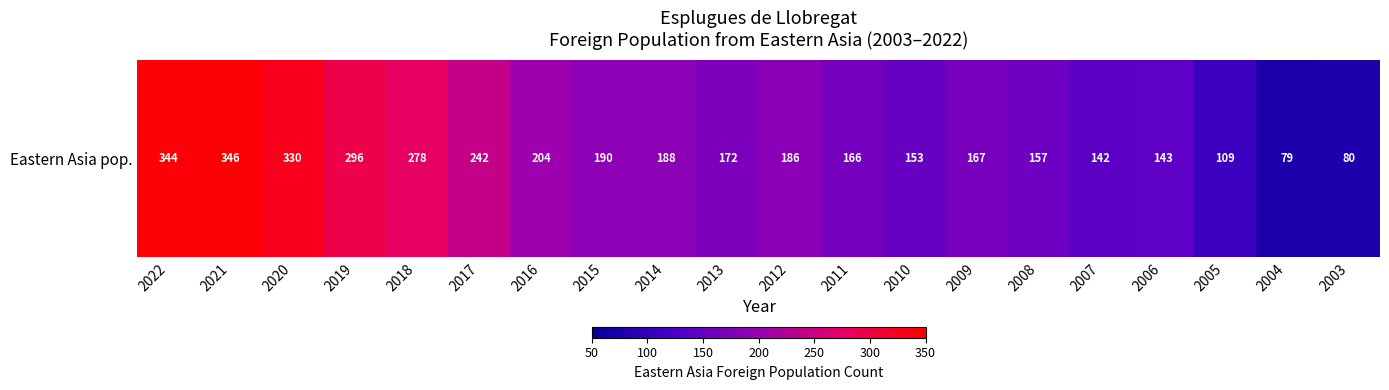

How many values are below 186?

10